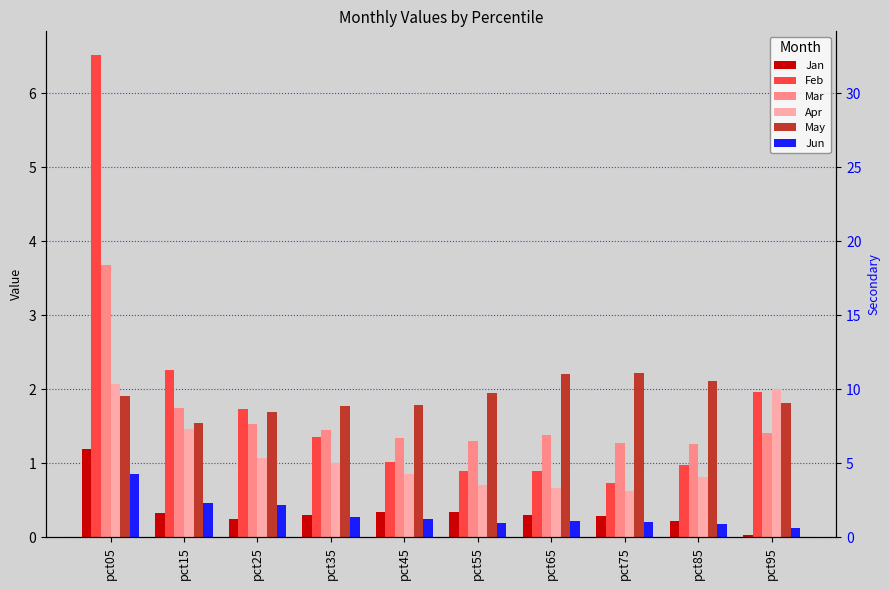

What is the sum of the Mar values at pct35 and pct45?

2.8